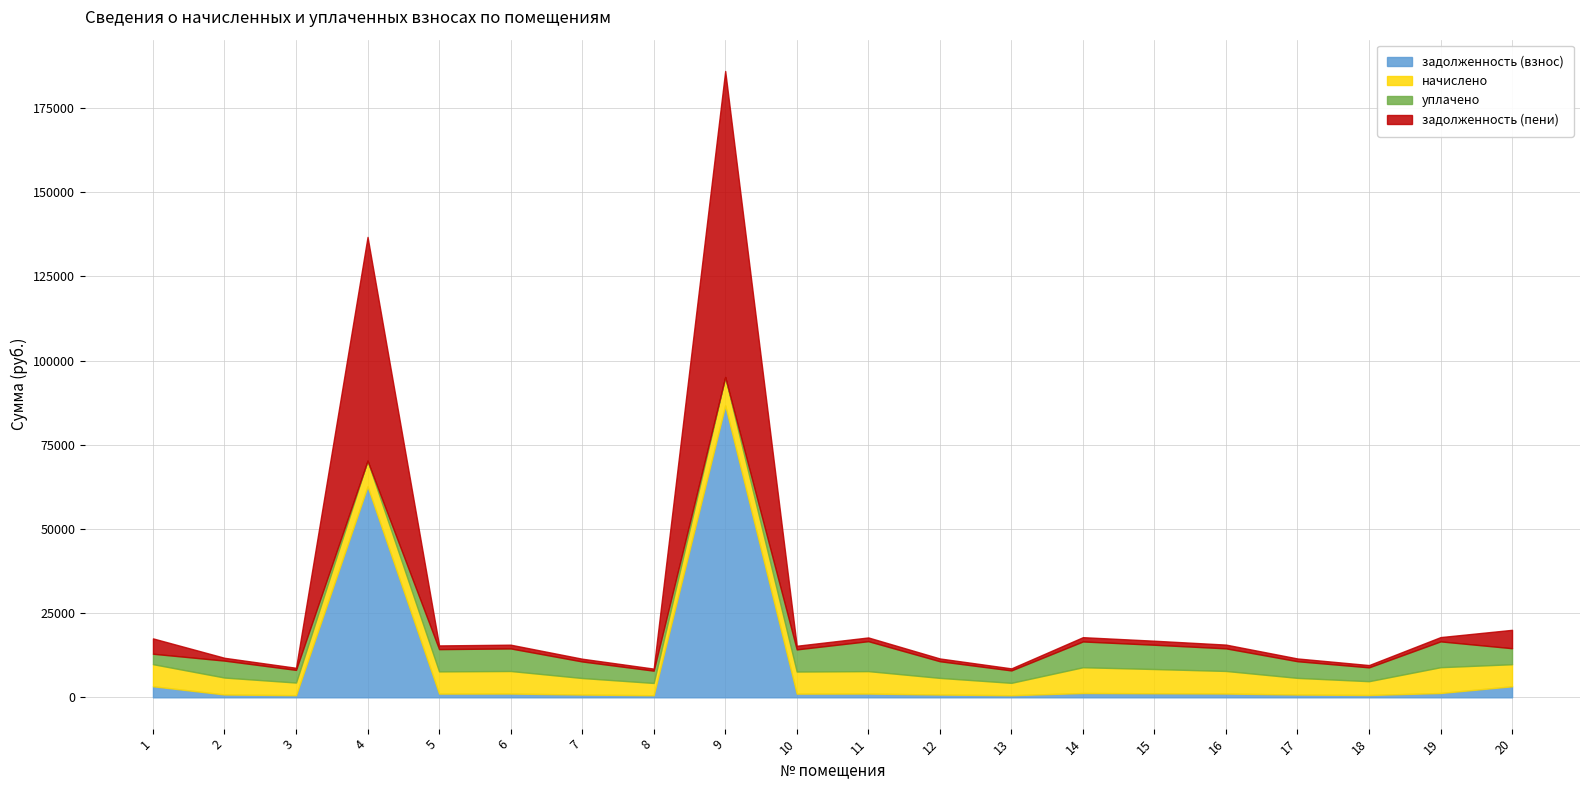

What is the sum of the задолженность (пени) values at 2 and 15?

2038.8